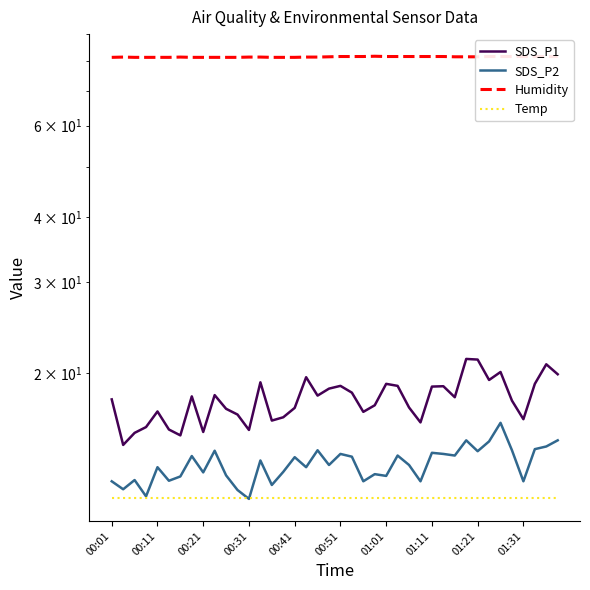

What is the value of the SDS_P2 point at the 34th from the left?

14.8